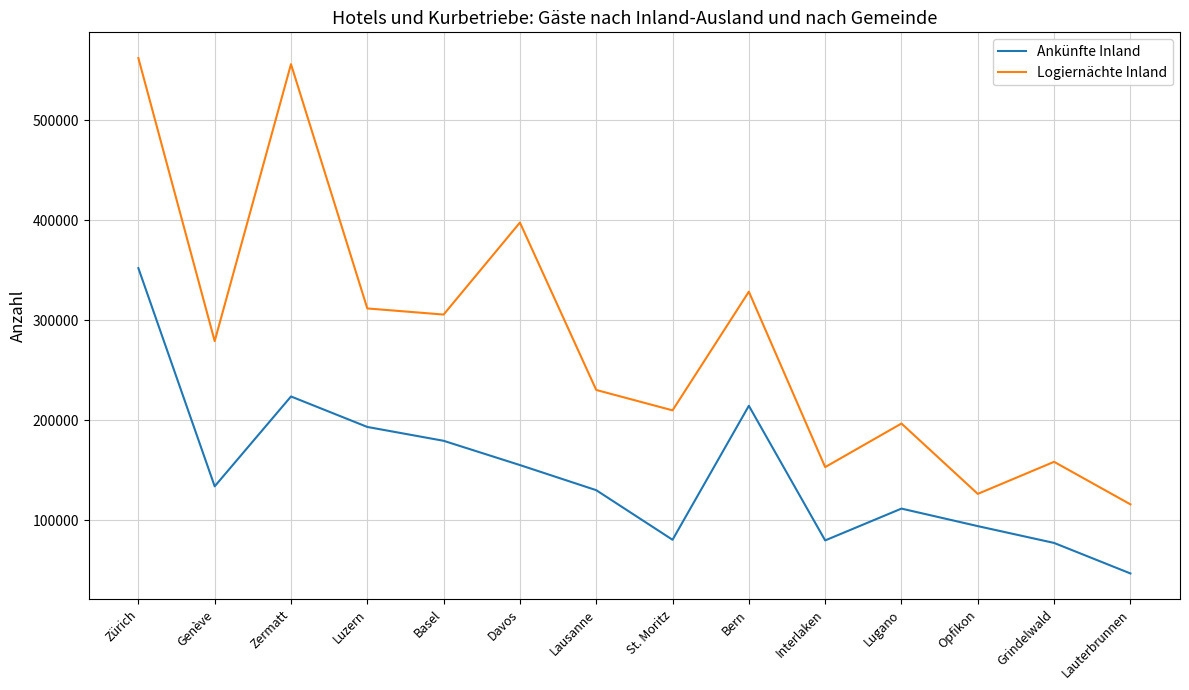

What is the sum of the Logiernächte Inland values at Lugano and Lausanne?

427032